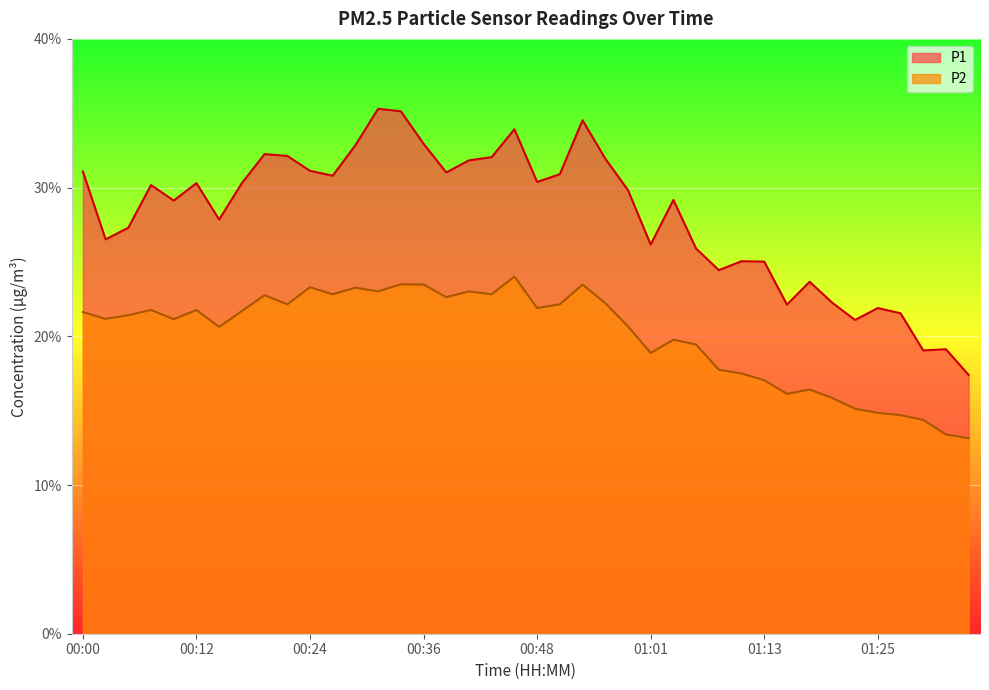

True or false: P2 and P1 cross at least once.

False